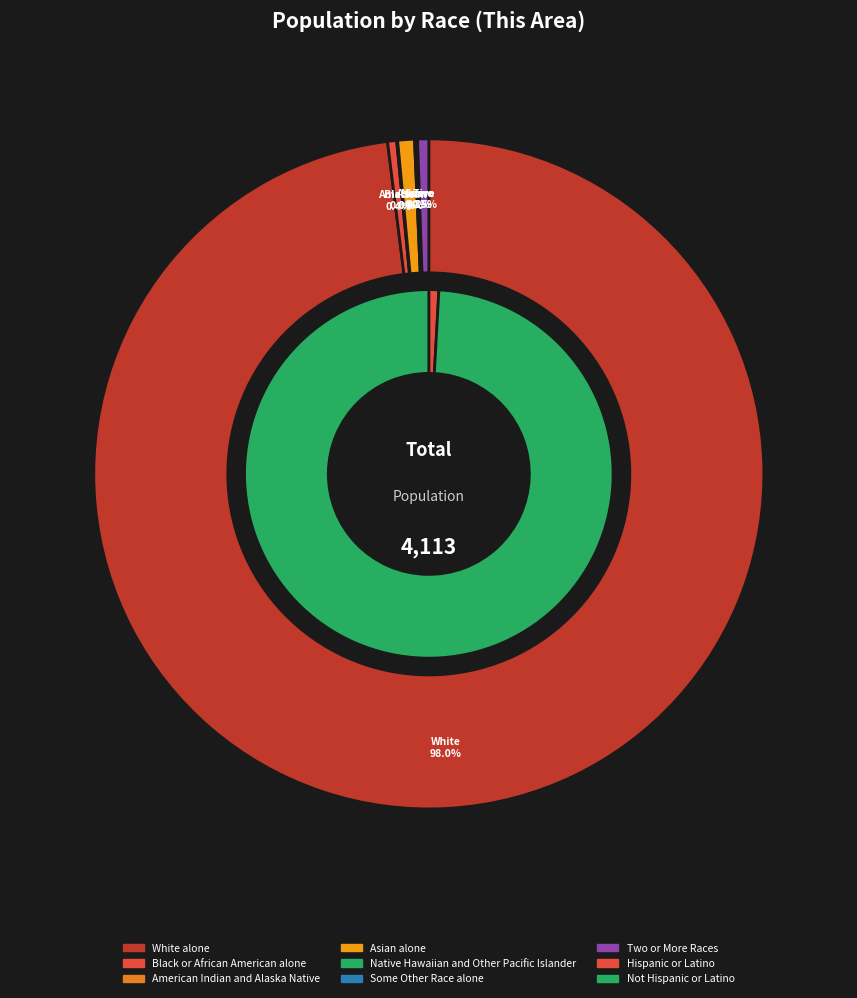

True or false: White alone accounts for 86% of the total.

False